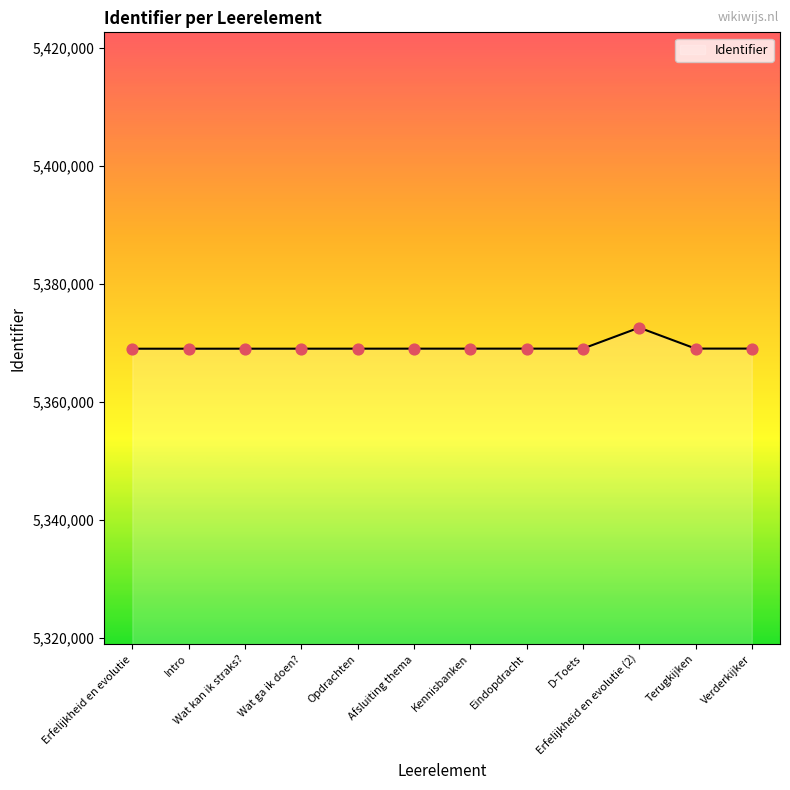

What is the change in value from Erfelijkheid en evolutie to Kennisbanken?

+11